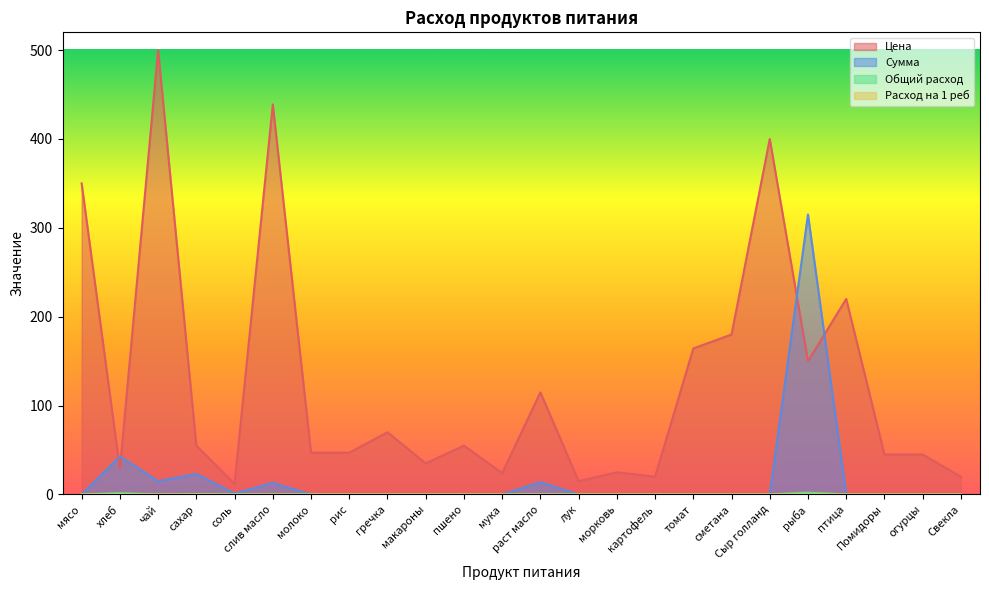

Is it true that Цена equals 14.1 at огурцы?

False